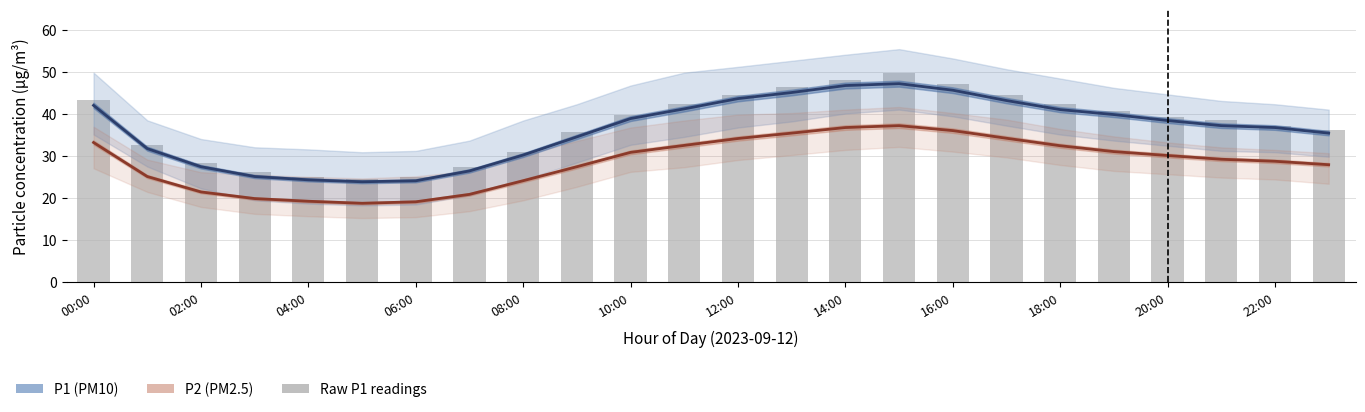

What is the label of the 21st bar from the left?

20:00